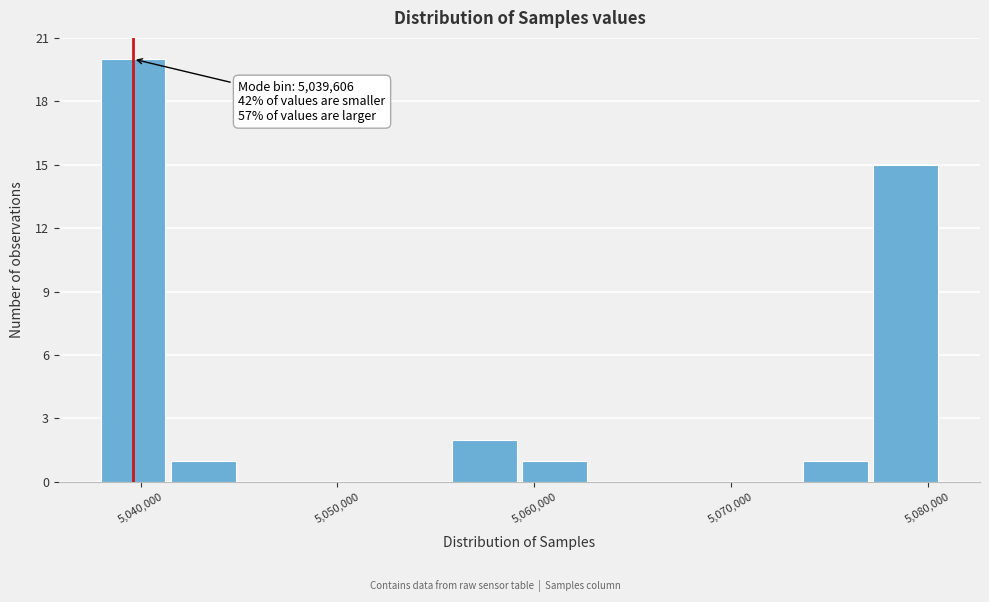

Around what value on the x-axis is the tallest bar? Give the approximate position of its centre, as read against the axis.

5040000